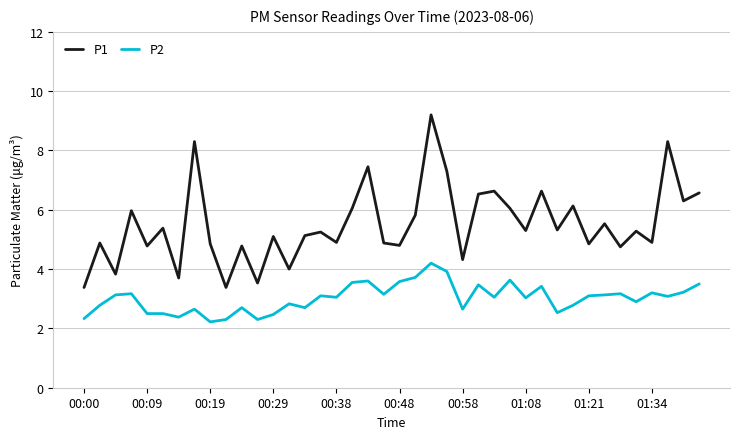

Which series has the largest range (max minus min)?

P1